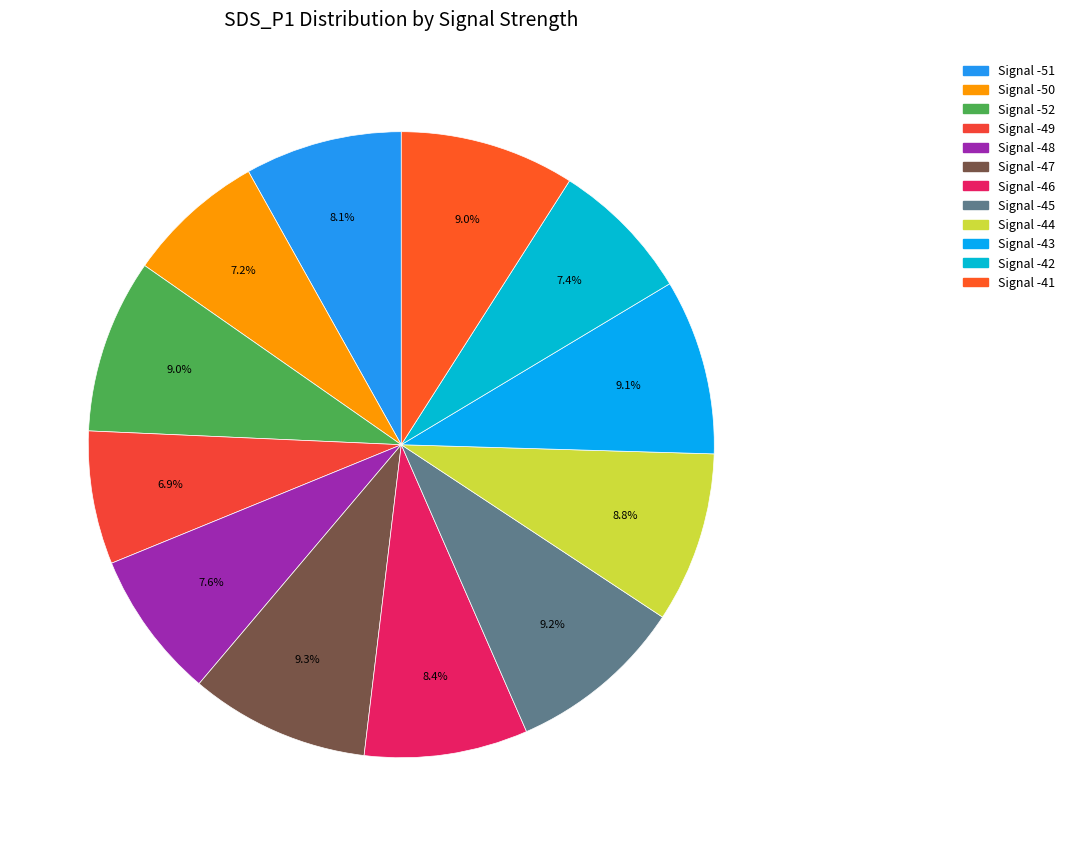

How many segments does this pie chart have?

12